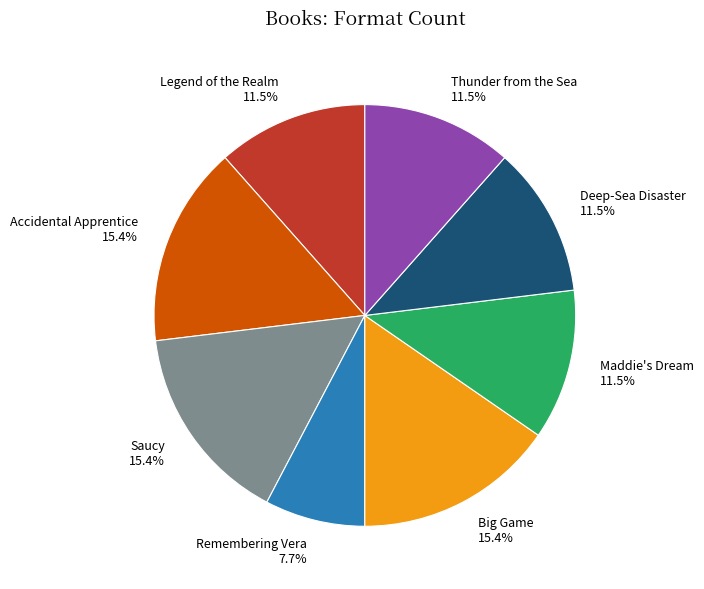

What percentage is NOT represented by Big Game 15.4%?

84.6%